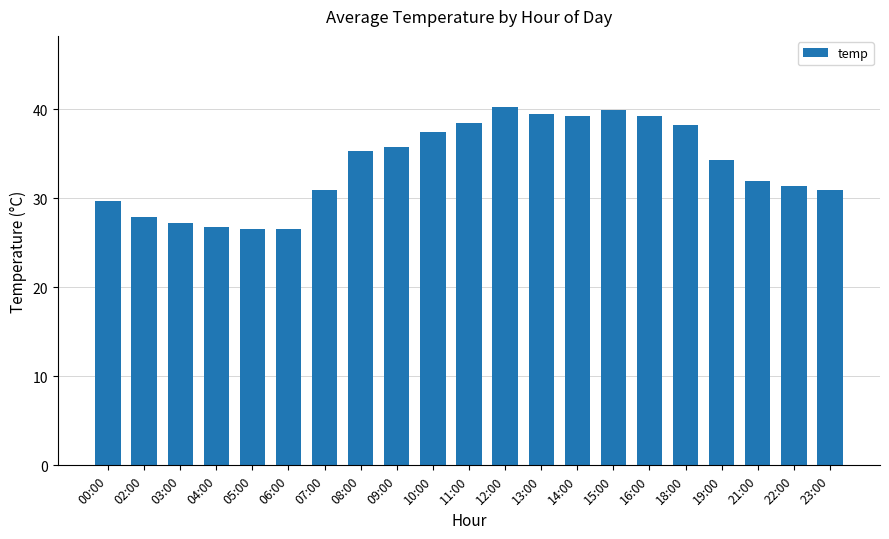

What is the maximum value shown in the chart?

40.2